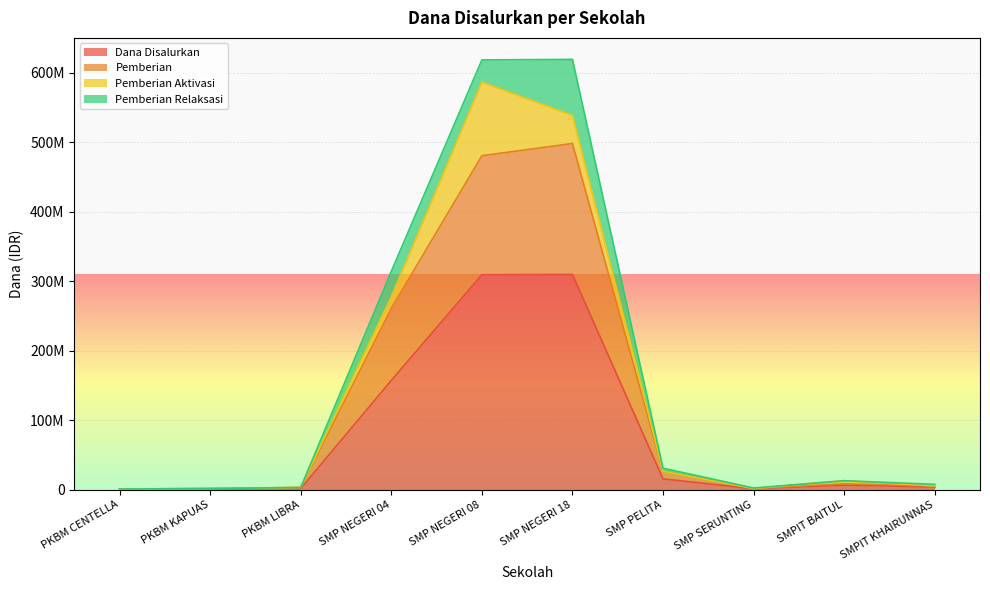

What are all the series names shown in the legend?

Dana Disalurkan, Pemberian, Pemberian Aktivasi, Pemberian Relaksasi